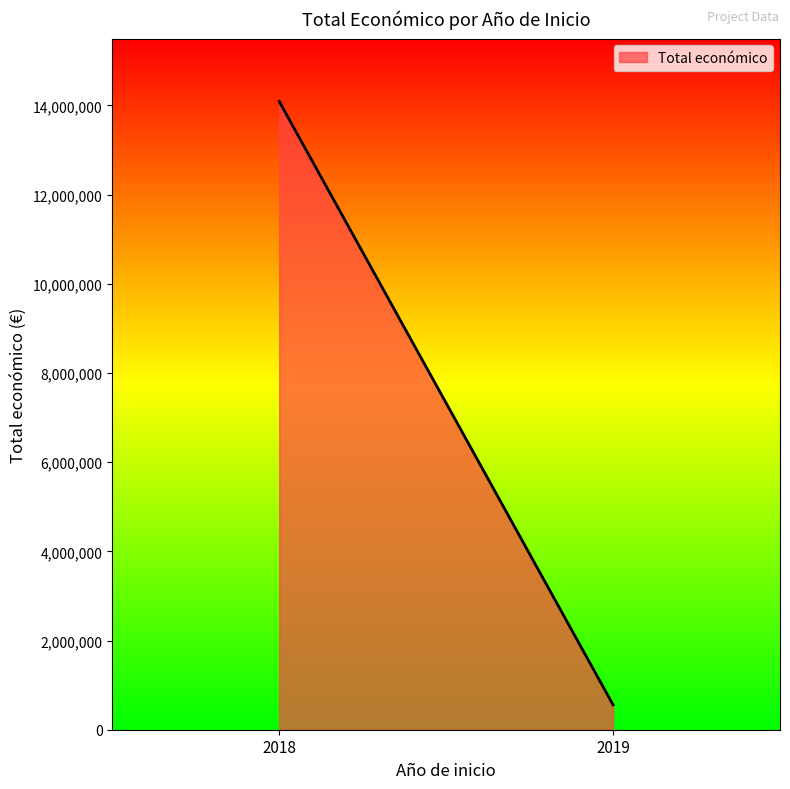

Between 2018 and 2018, which is larger?

2018